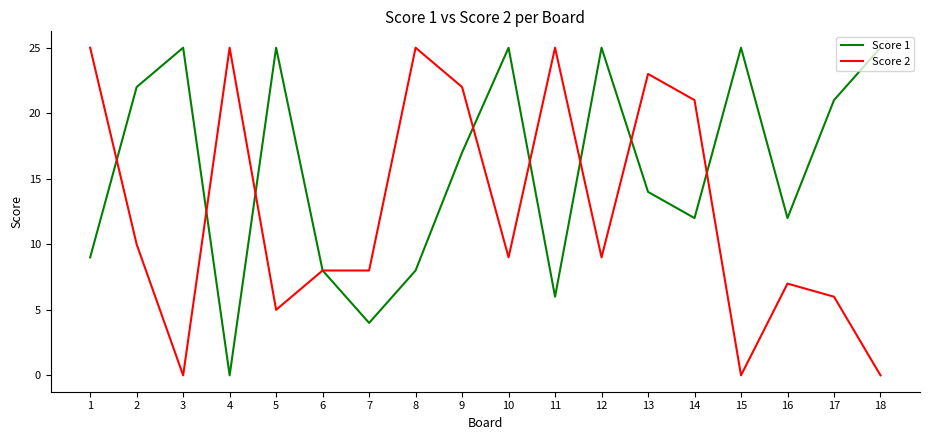

After their last crossing, which series has the higher values: Score 1 or Score 2?

Score 1